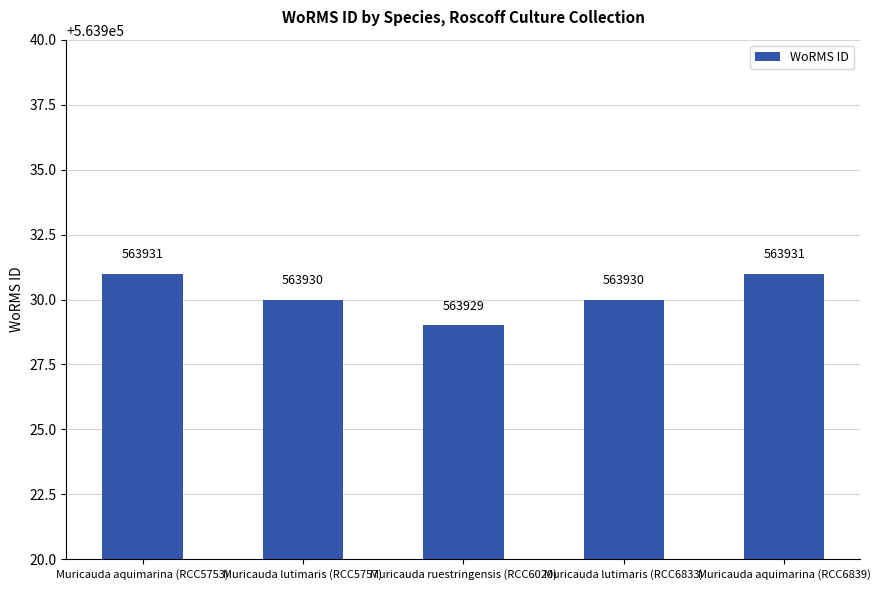

How many values are between 563930 and 563931?

4